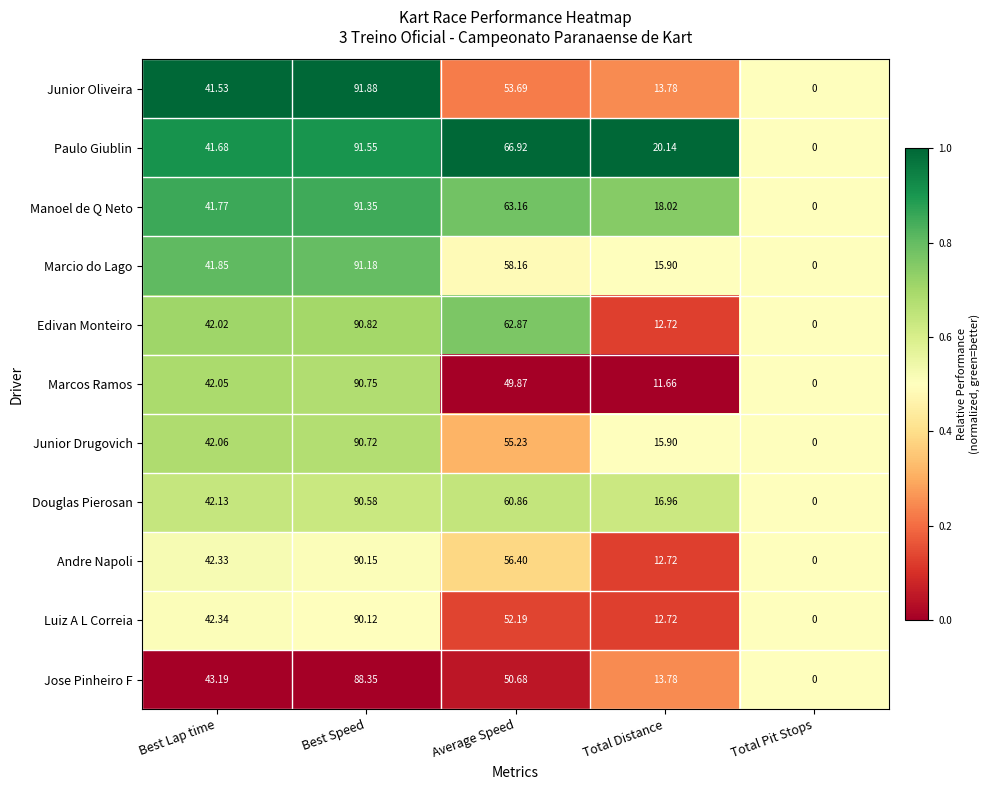

List the labels in order of Marcos Ramos value, largest first.

Best Speed, Average Speed, Best Lap time, Total Distance, Total Pit Stops